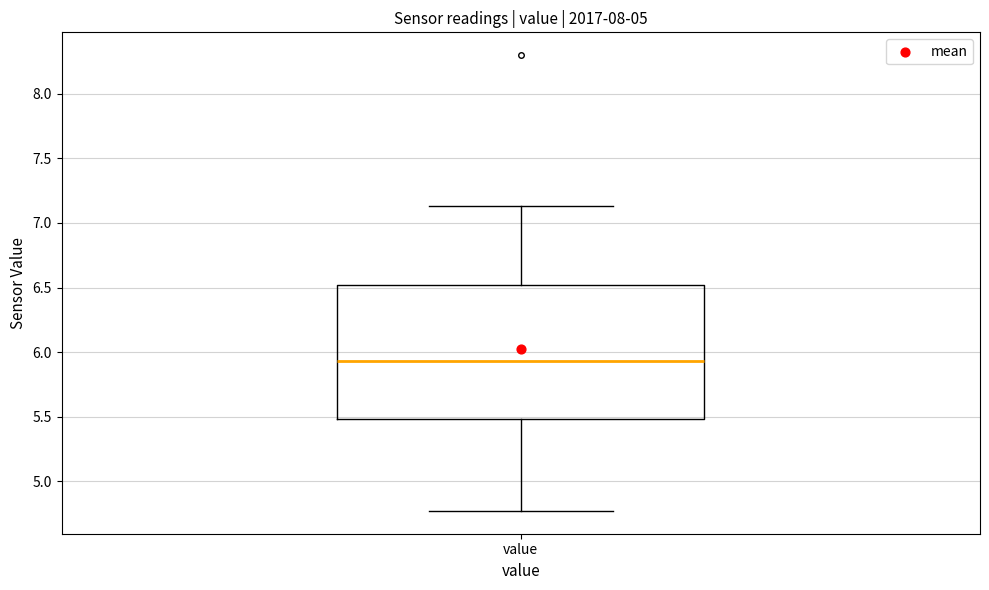

Transcribe this box plot: give where the median line is, the range the box spans, and where the two whiskers end, as read against the y-axis. The values are not printed on the chart, so give them approximately, as read against the axis.

median 5.95, box 5.50 to 6.50, whiskers 4.75 to 7.15